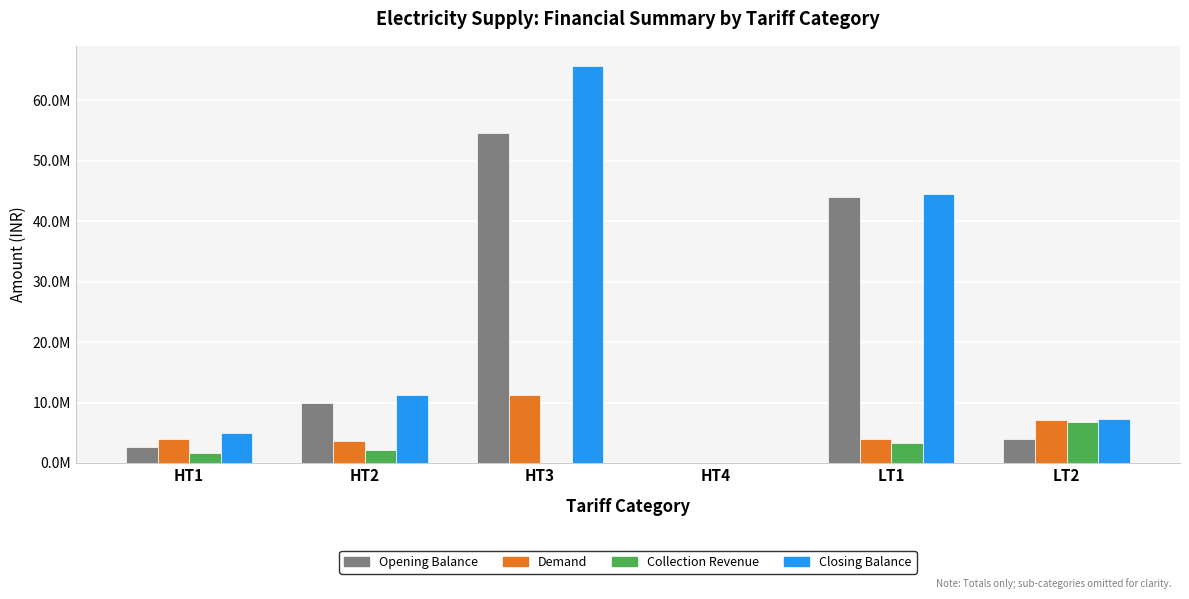

Is the value of Closing Balance at HT3 greater than the value of Demand at LT1?

Yes